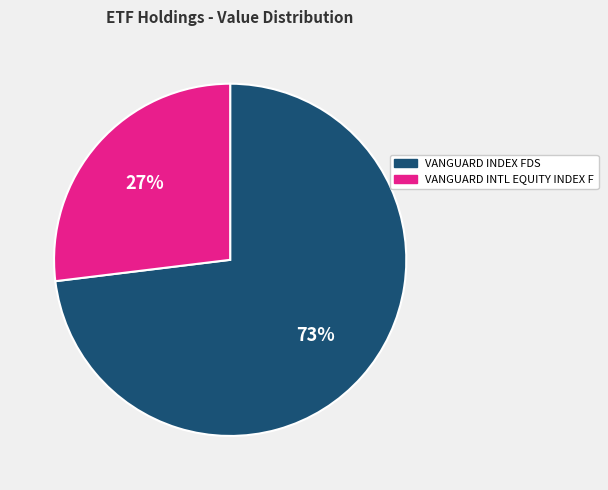

What is the smallest slice in the pie chart?

VANGUARD INTL EQUITY INDEX F